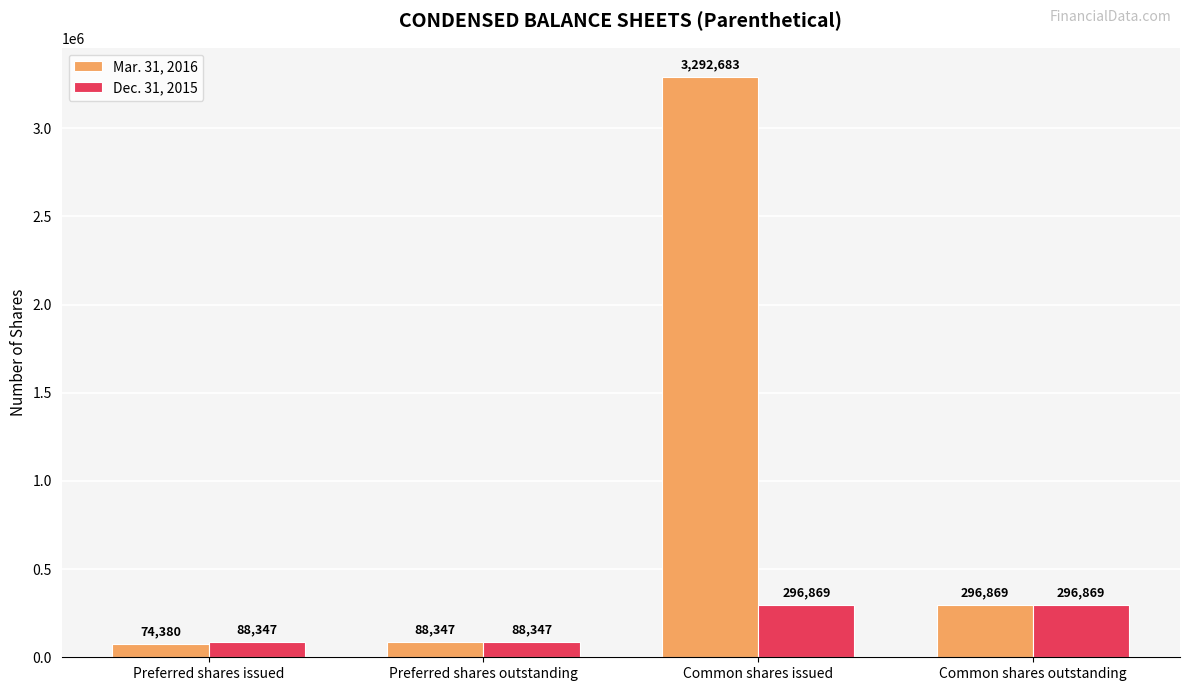

Does the chart contain stacked bars?

No